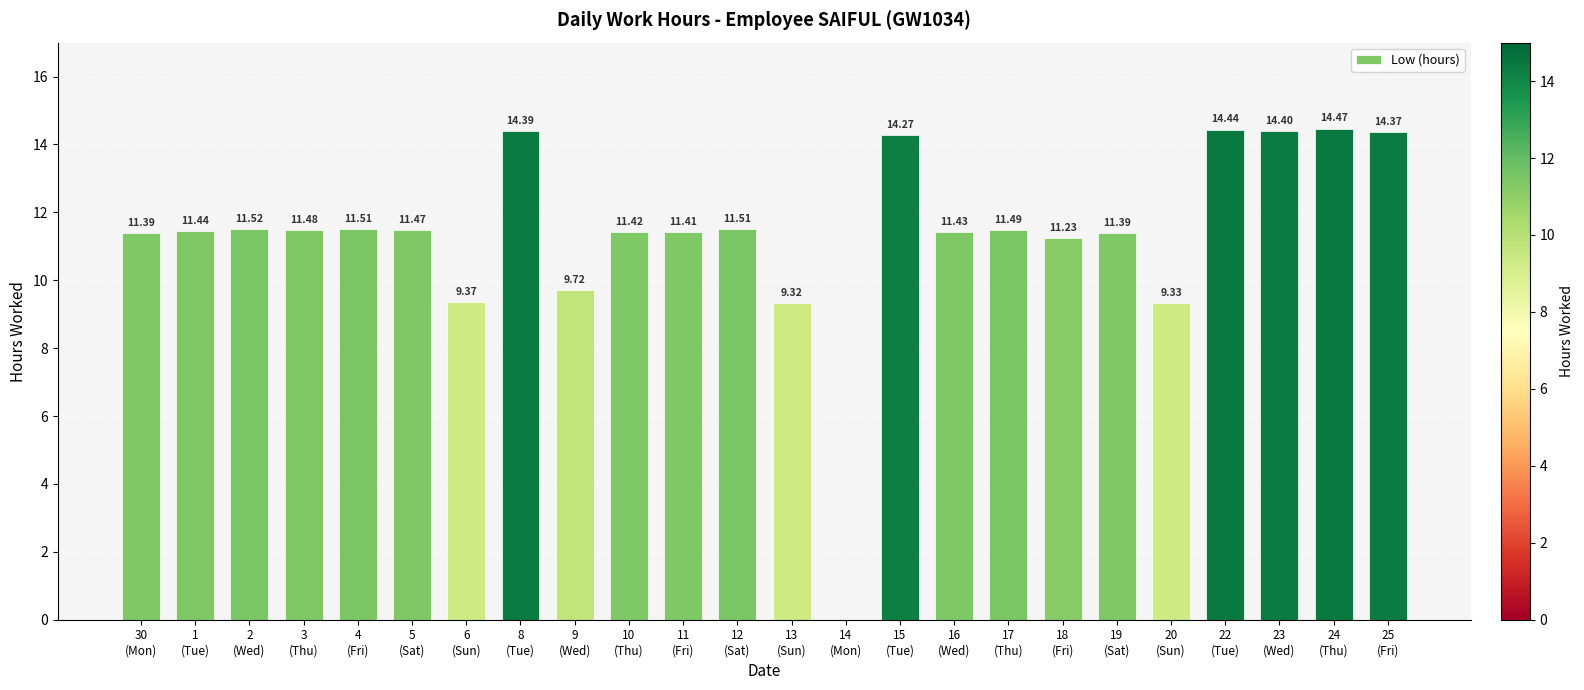

What is the value of the 10th bar from the left?

11.4